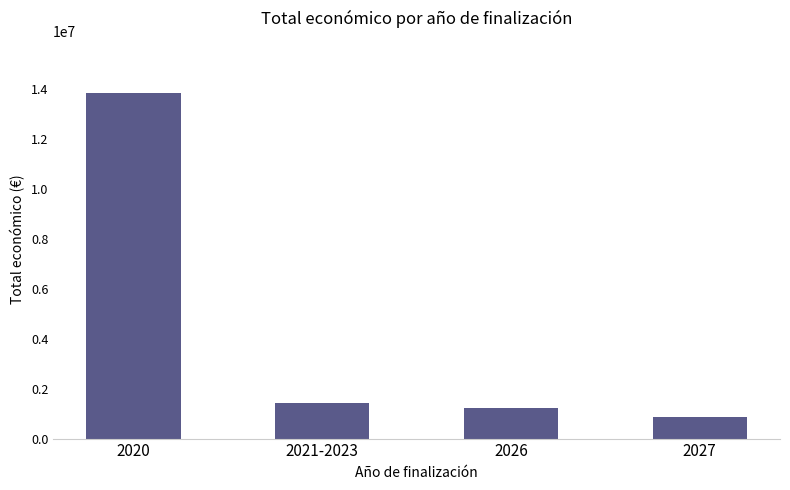

At which label is the value closest to 7376125?

2021-2023